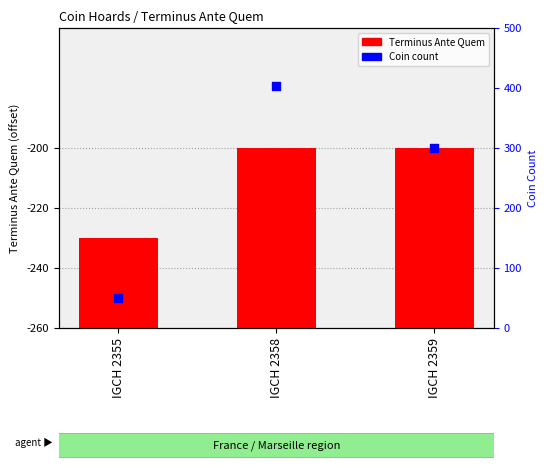

What is the total value across all series at IGCH 2355?

80